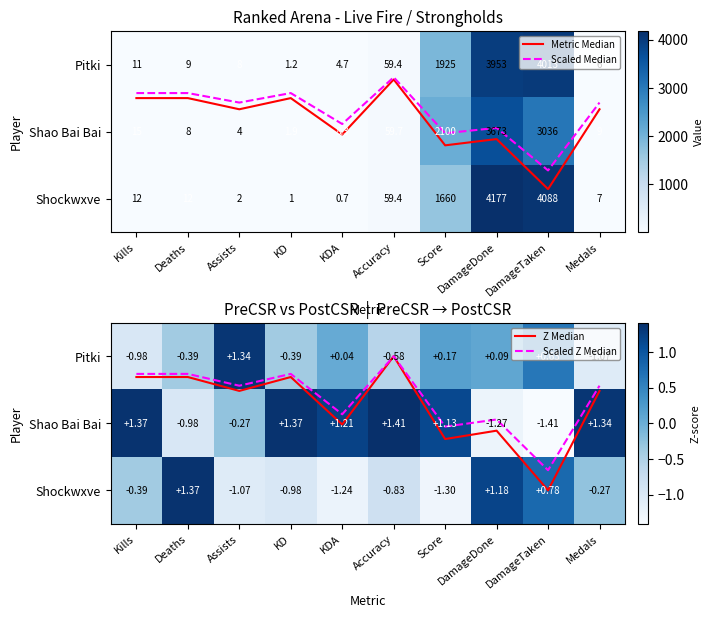

Is the value of Scaled Median at DamageTaken greater than the value of Z Median at Kills?

Yes